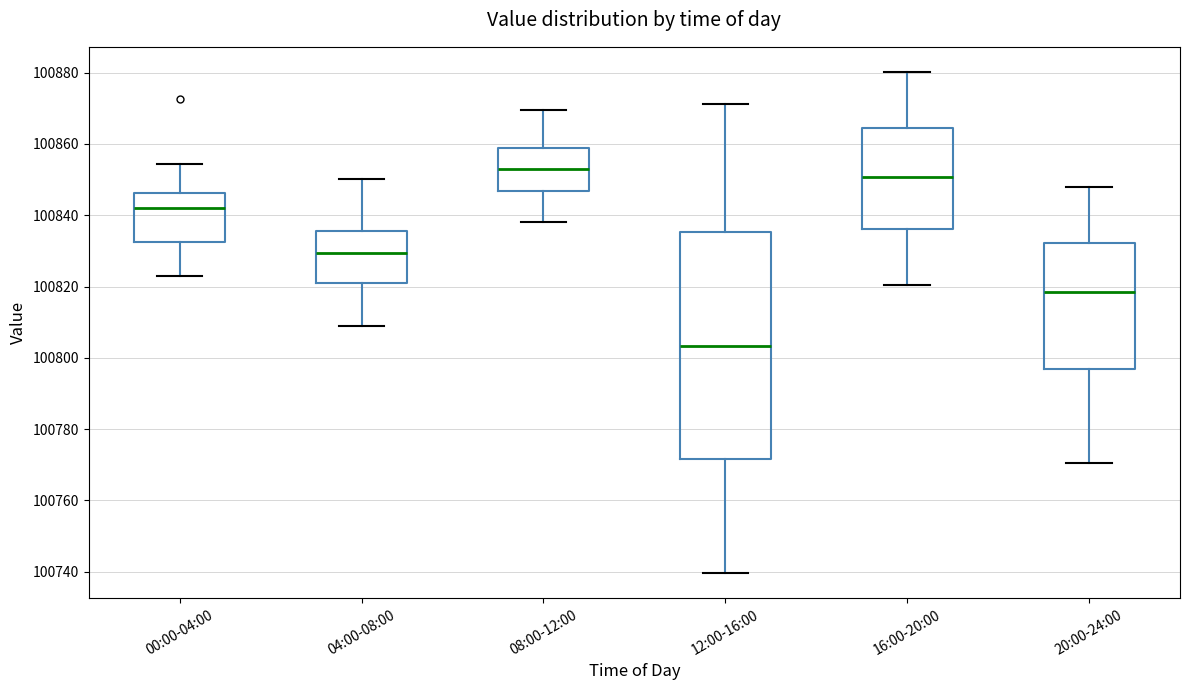

Which box's median line is the lowest?

12:00-16:00